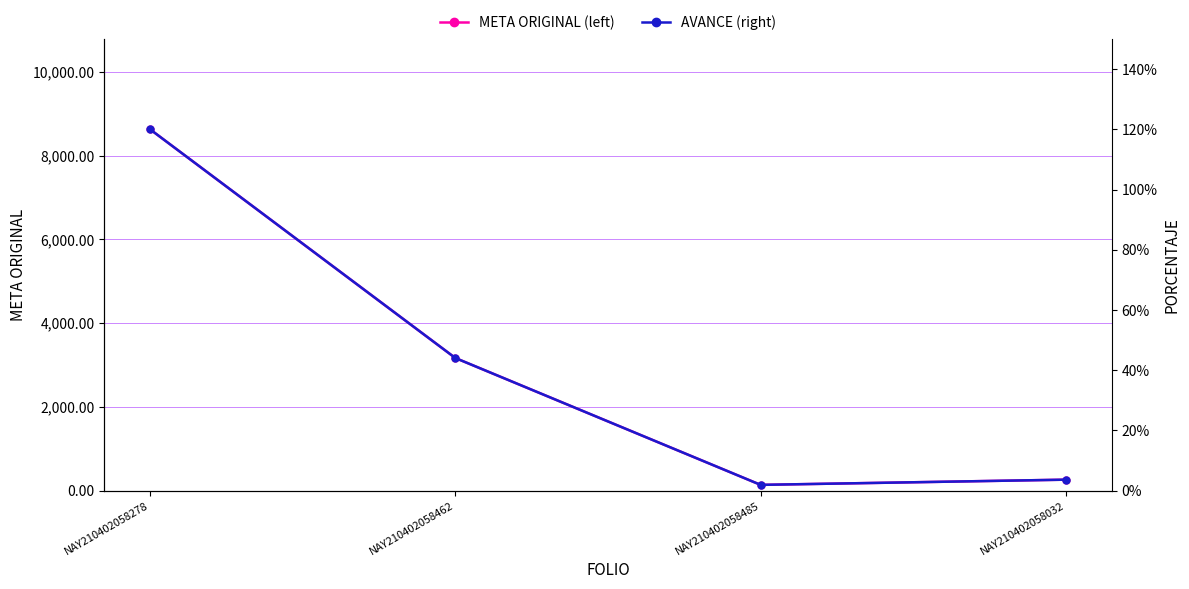

Is it true that AVANCE (right) equals 398.8 at NAY210402058032?

False